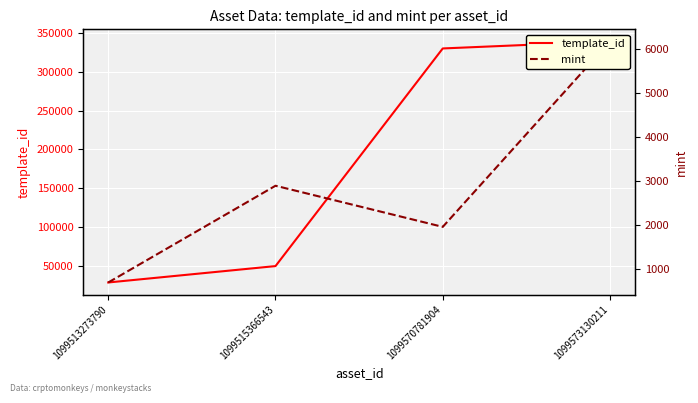

The mint series shows 4755 at 1099515366543. True or false?

False